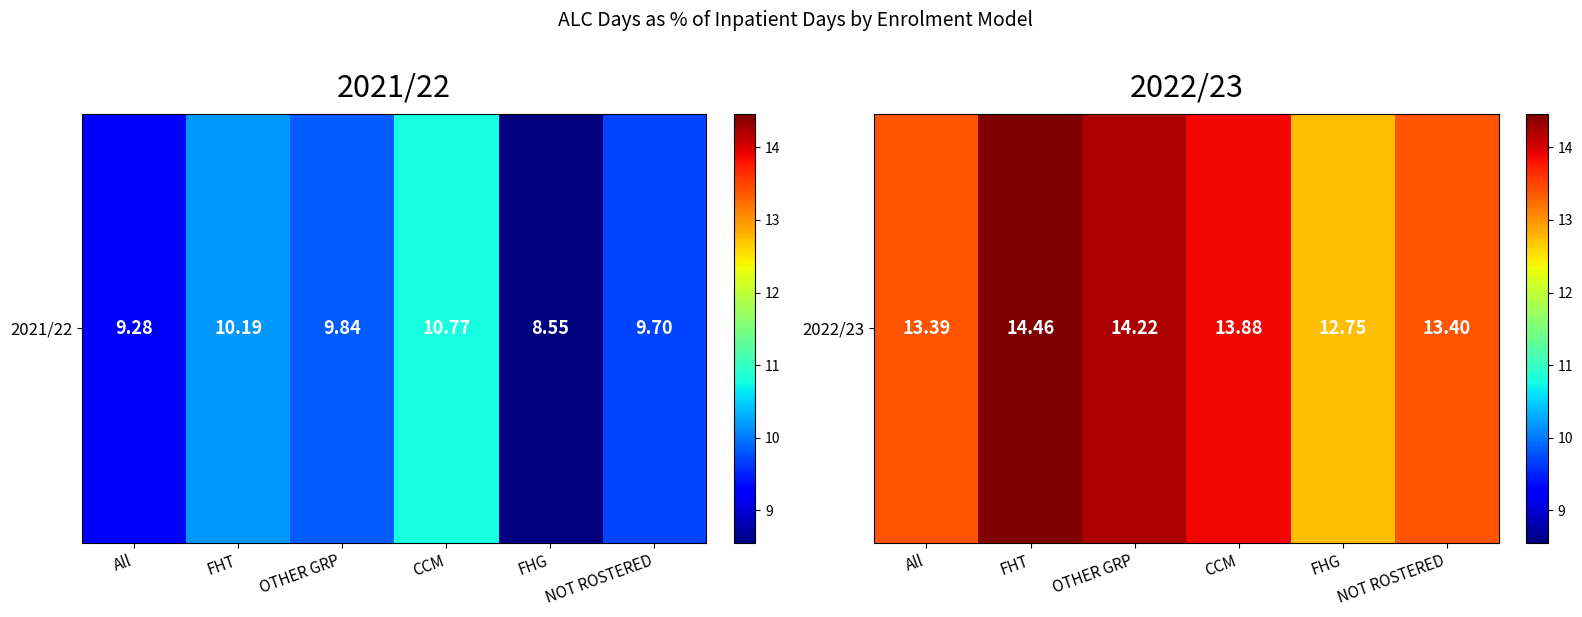

What is the sum of the values at FHT and FHG?

27.2